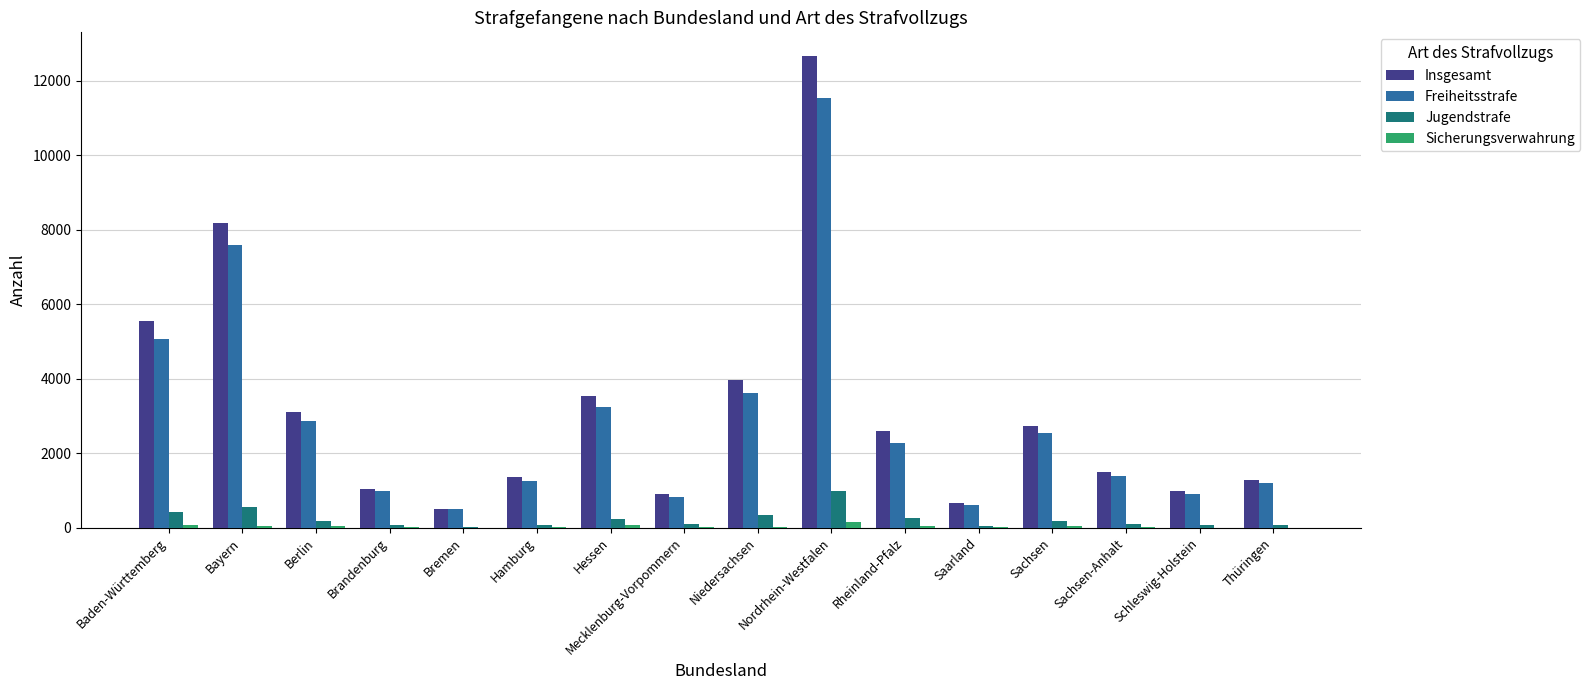

How many groups of bars are there?

16